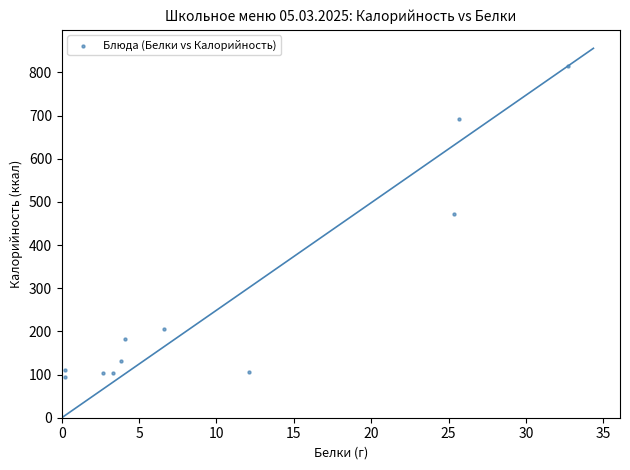

What is the average Y value?

274.2